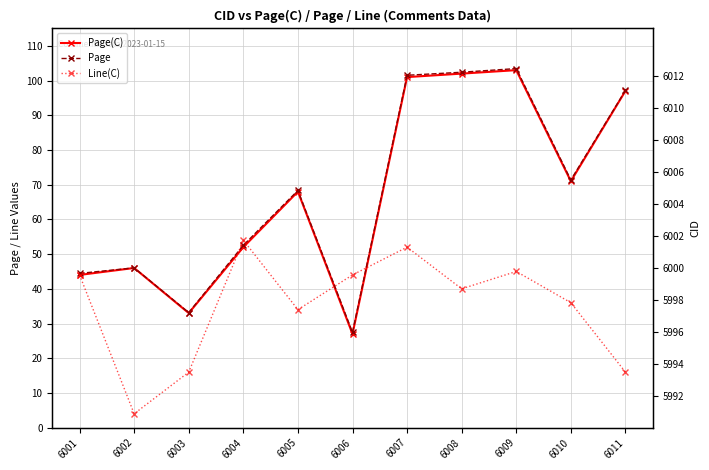

At how many categories does at least one series exceed 35?

10